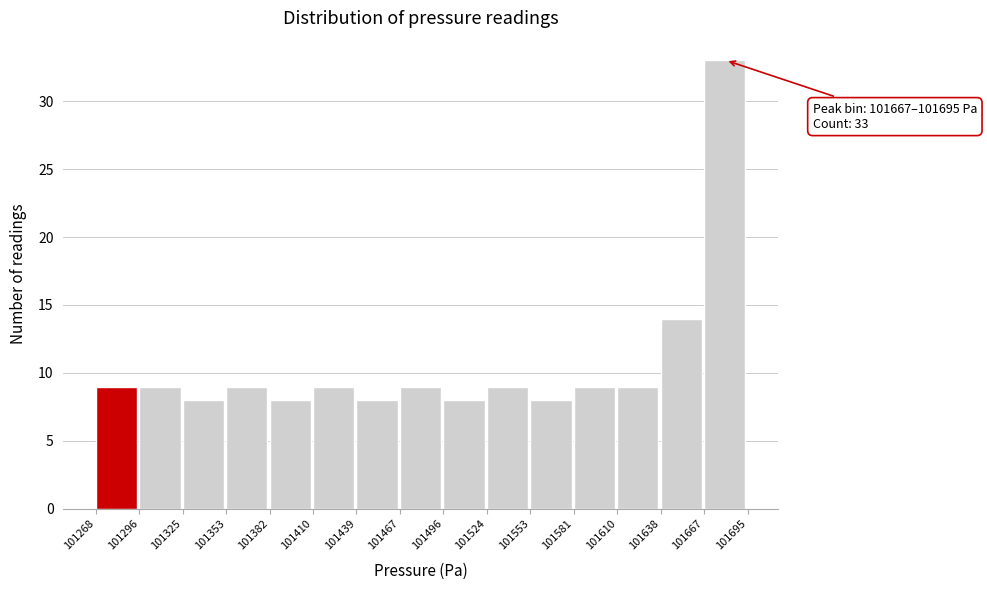

Over which range of the x-axis is the bar tallest?

101667 to 101695